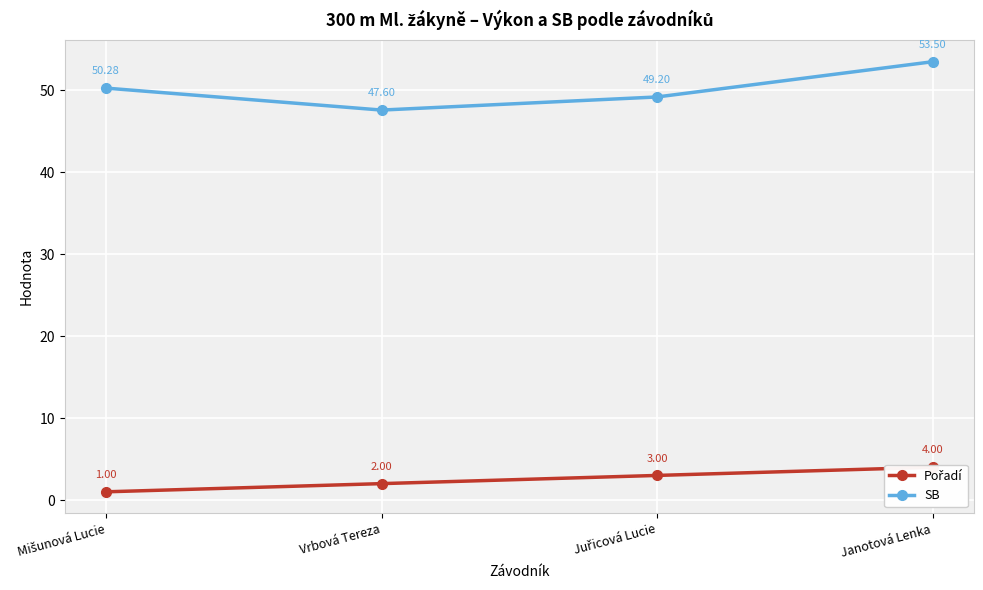

Count the Pořadí values in the range 2 to 4.

3